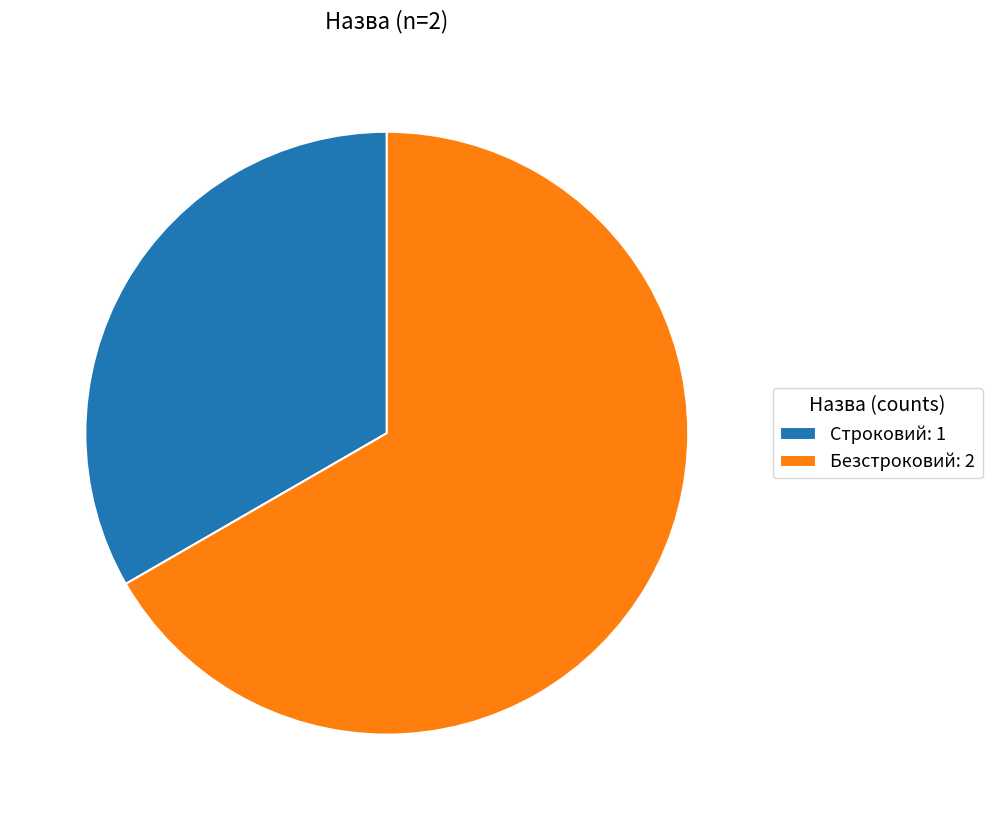

Between Безстроковий: 2 and Строковий: 1, which is larger?

Безстроковий: 2